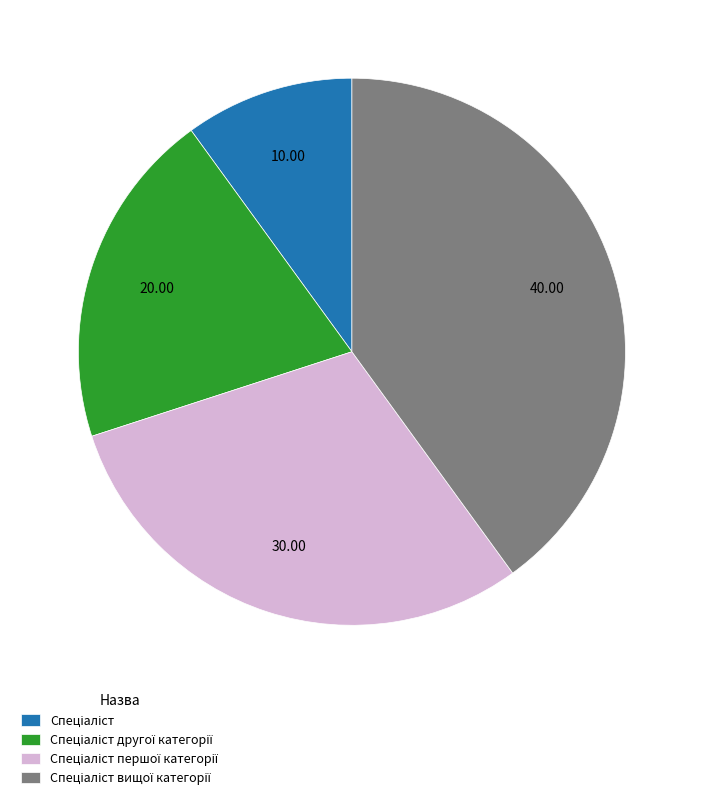

Does any single category account for the majority?

No